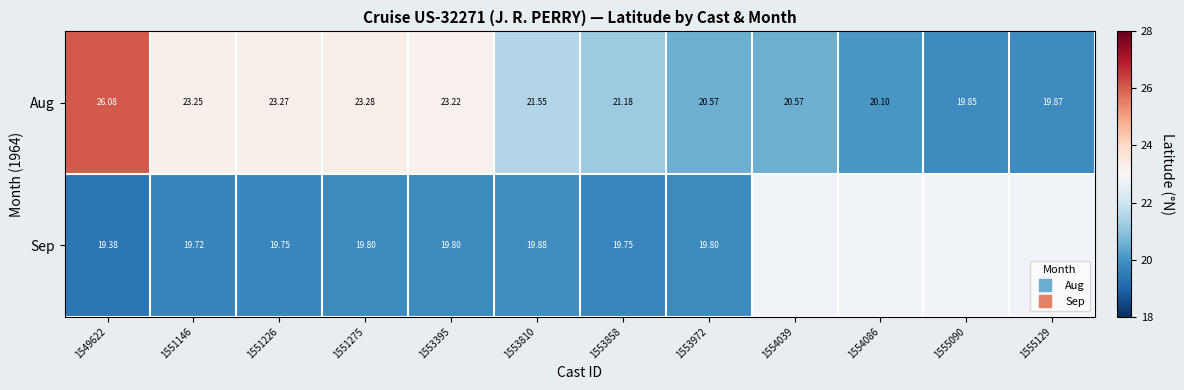

How many values in the Aug series exceed 21?

7